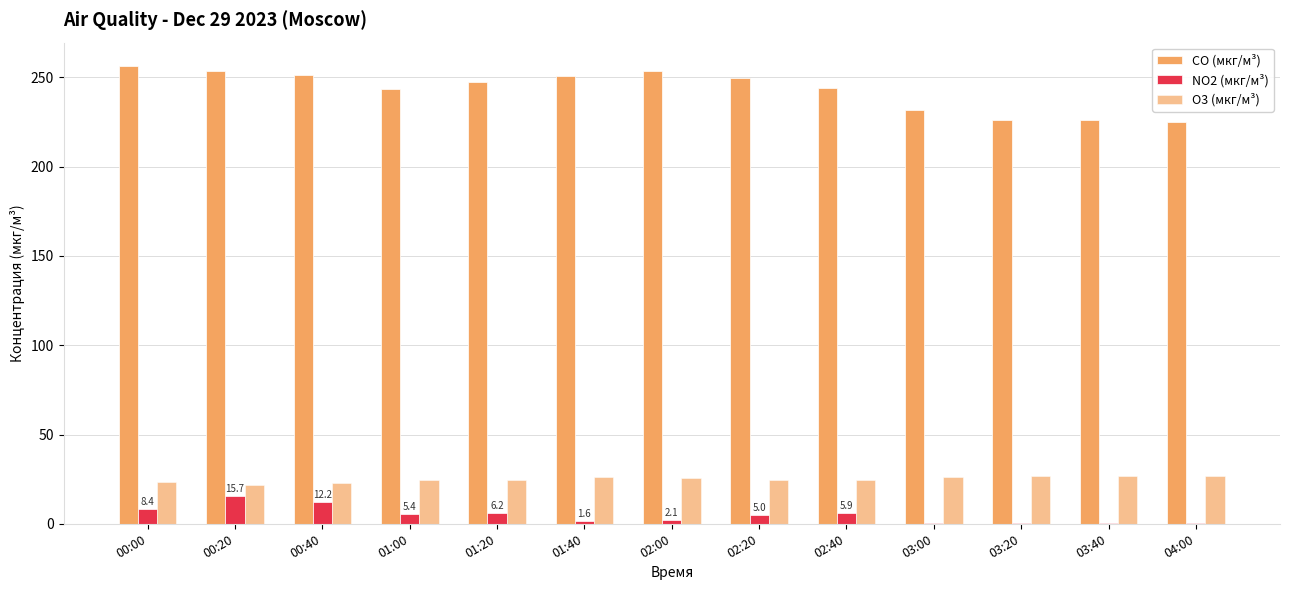

How many values in the CO (мкг/м³) series exceed 247?

7